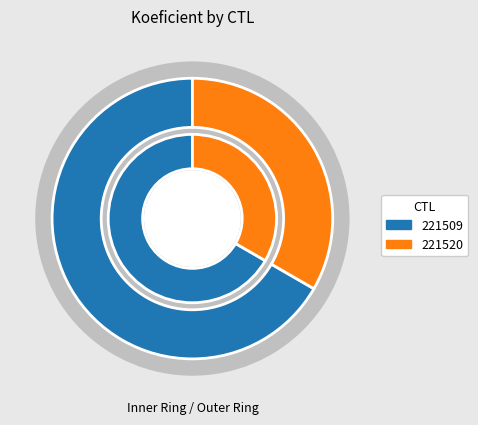

Count the number of slices in the pie.

2